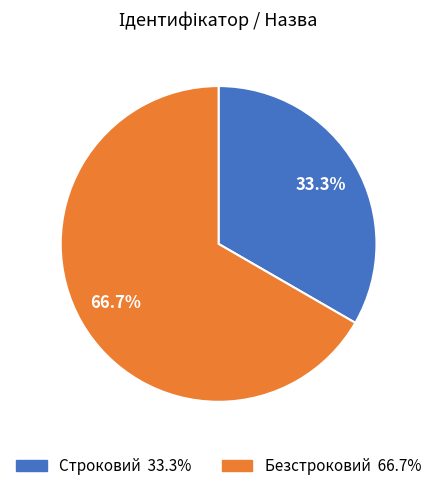

Approximately how many times larger is the value at Строковий compared to Безстроковий?

0.5